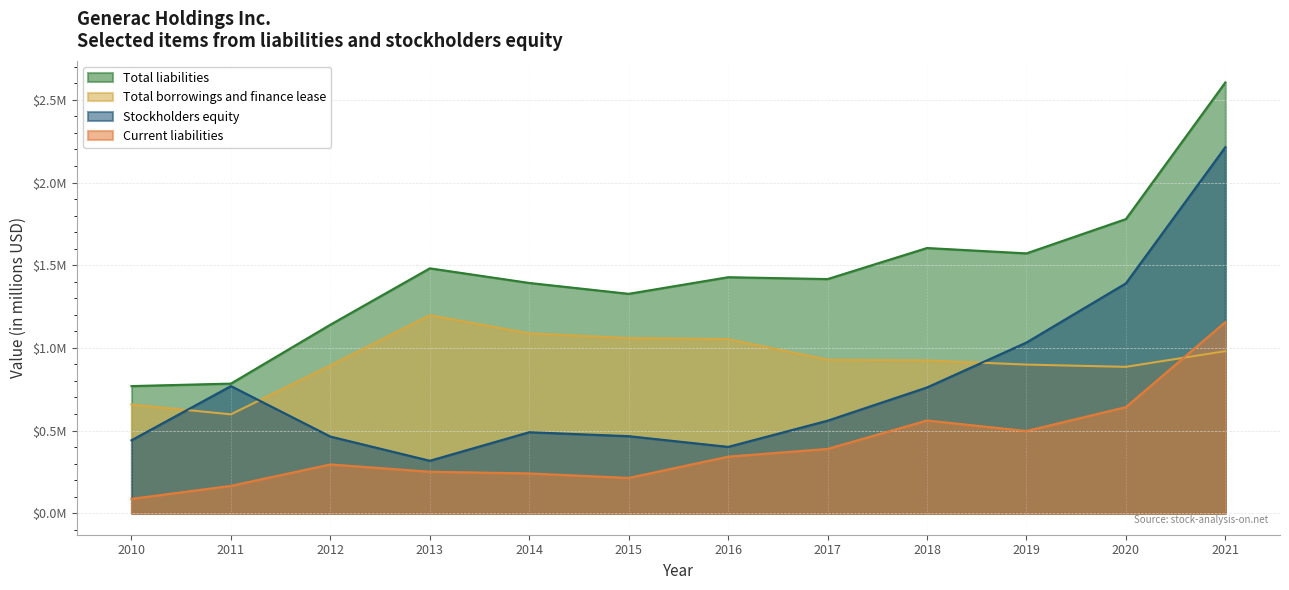

At 2012, list the series in order from largest to smallest.

Total liabilities, Total borrowings and finance lease, Stockholders equity, Current liabilities